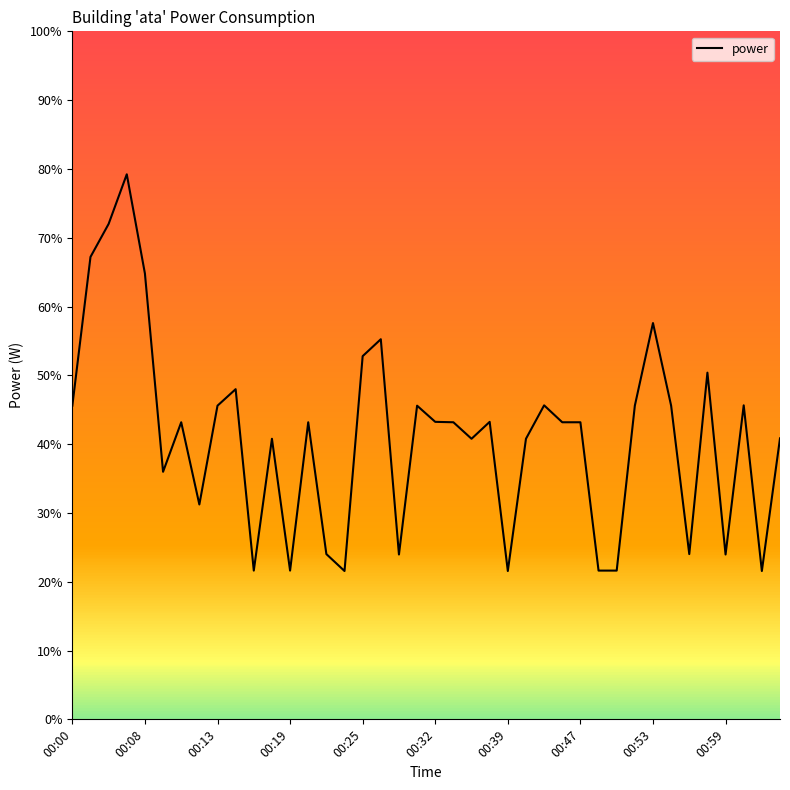

What is the average value?

41.2